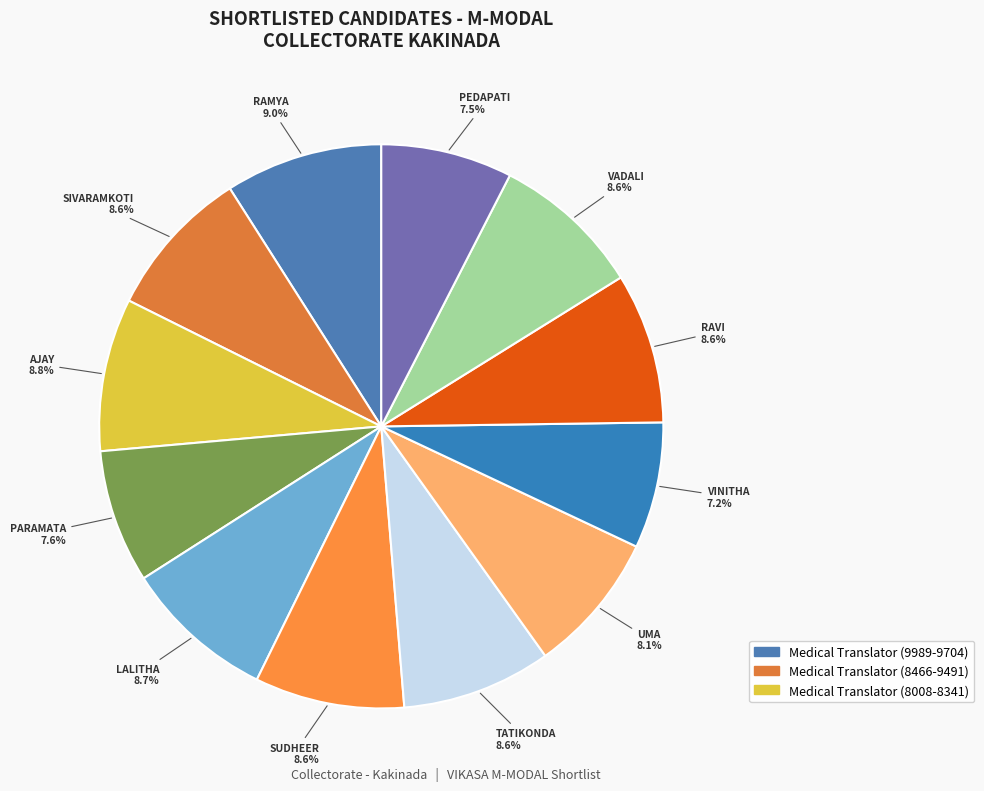

How many slices are in this pie chart?

12